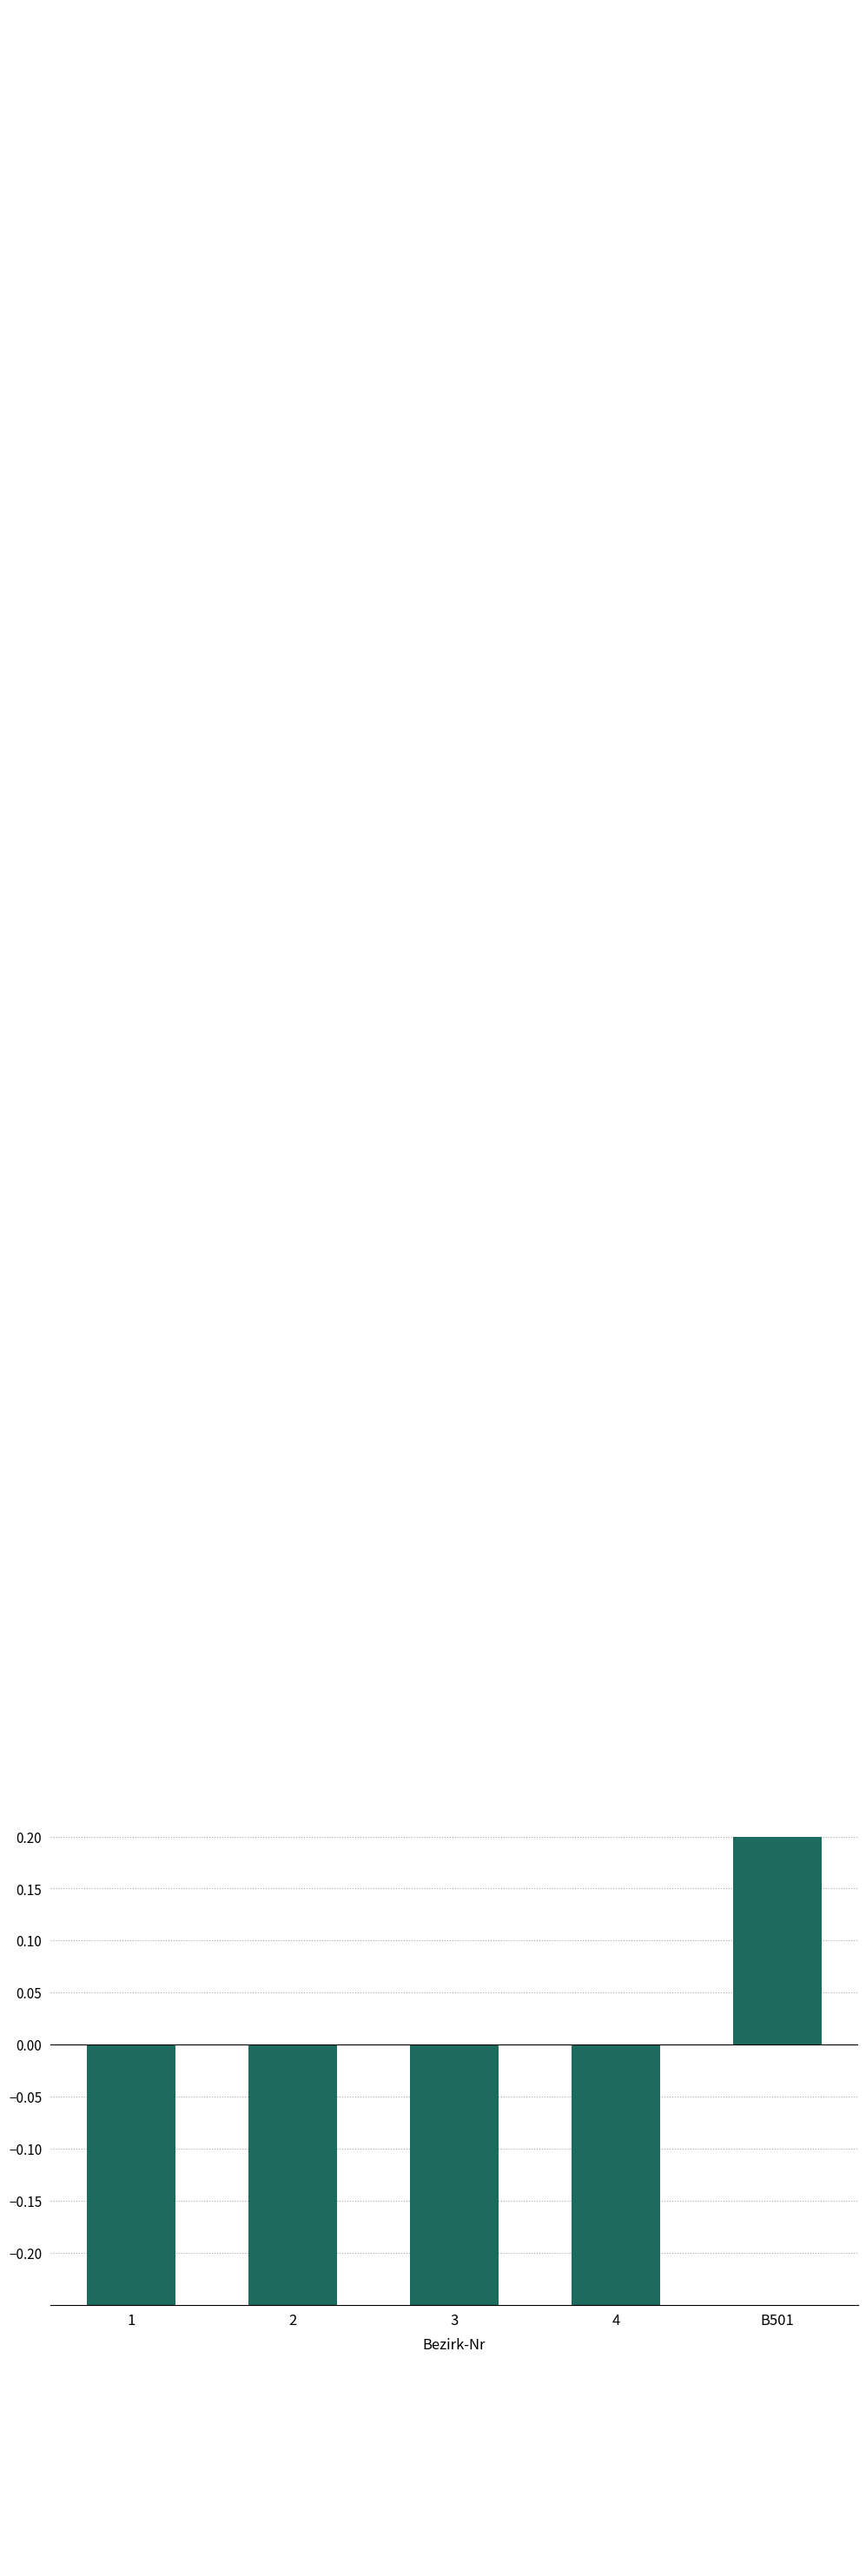

How many bars are there in total?

5